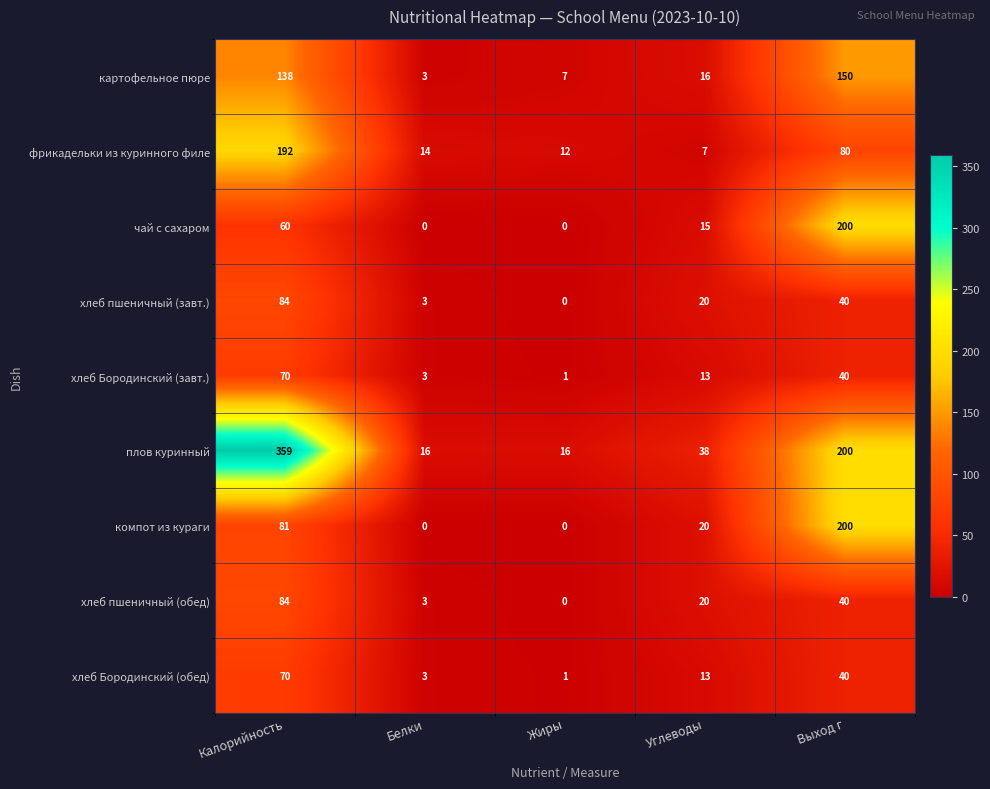

Rank the categories by картофельное пюре value from lowest to highest.

Белки, Жиры, Углеводы, Калорийность, Выход г